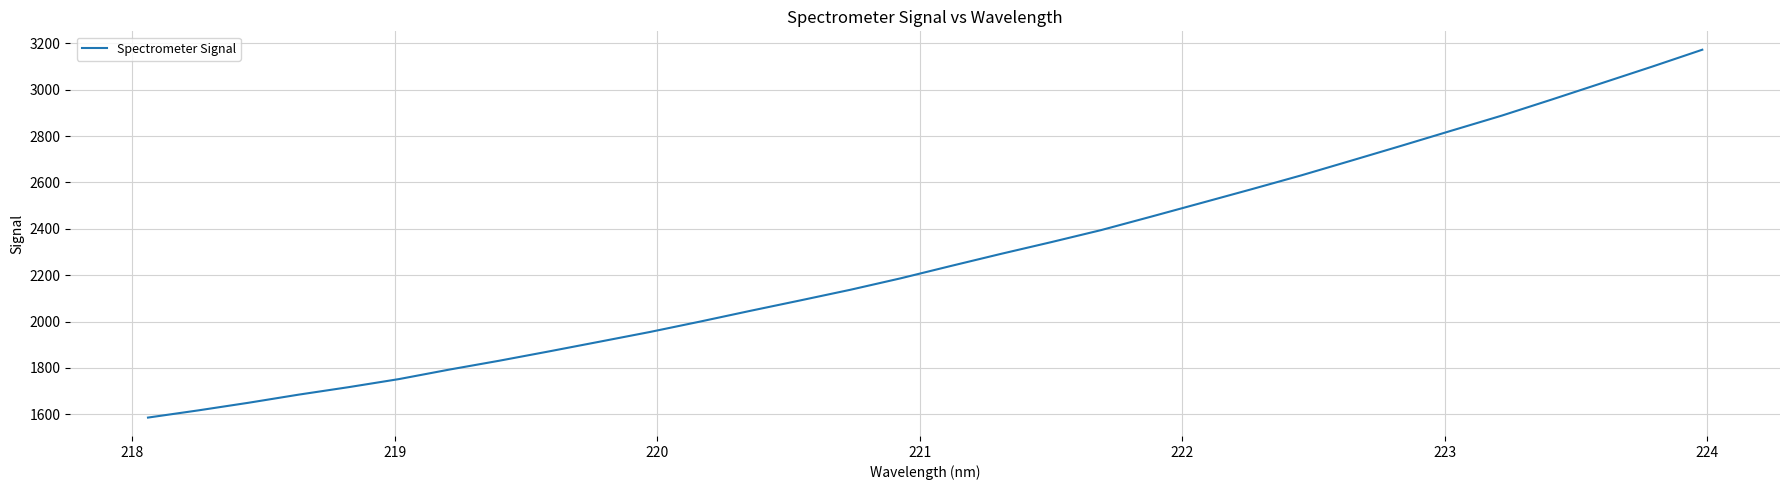

True or false: the data has more than 1 interior local peaks.

False